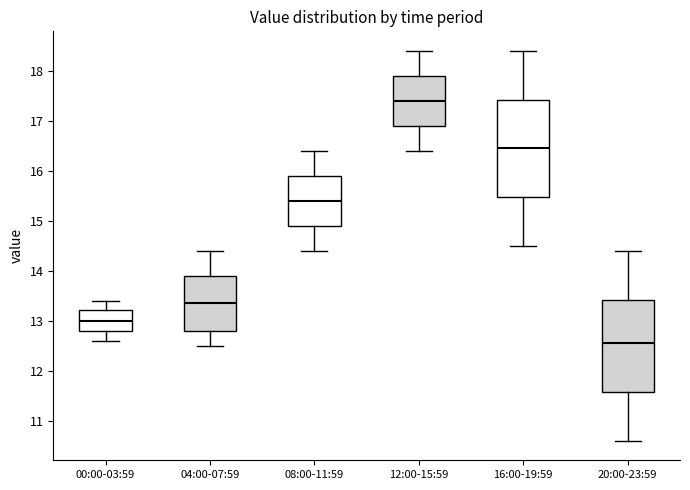

Where does the upper whisker of the box for 20:00-23:59 end on the y-axis? The values are not printed on the chart, so give them approximately, as read against the axis.

14.4